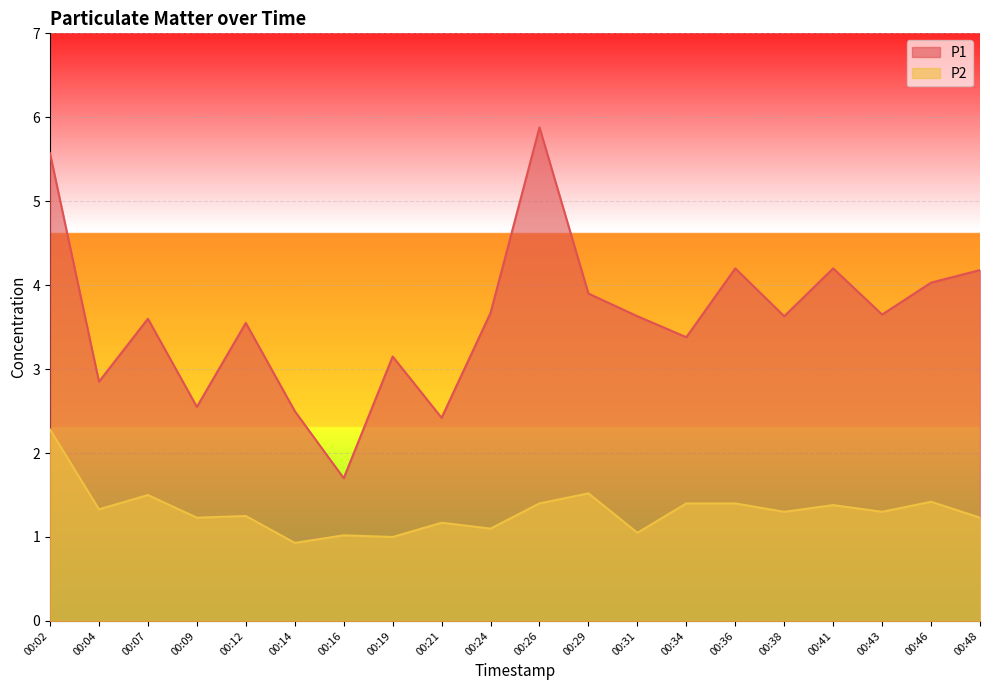

What is the difference between the maximum and minimum values in the P2 series?

1.3